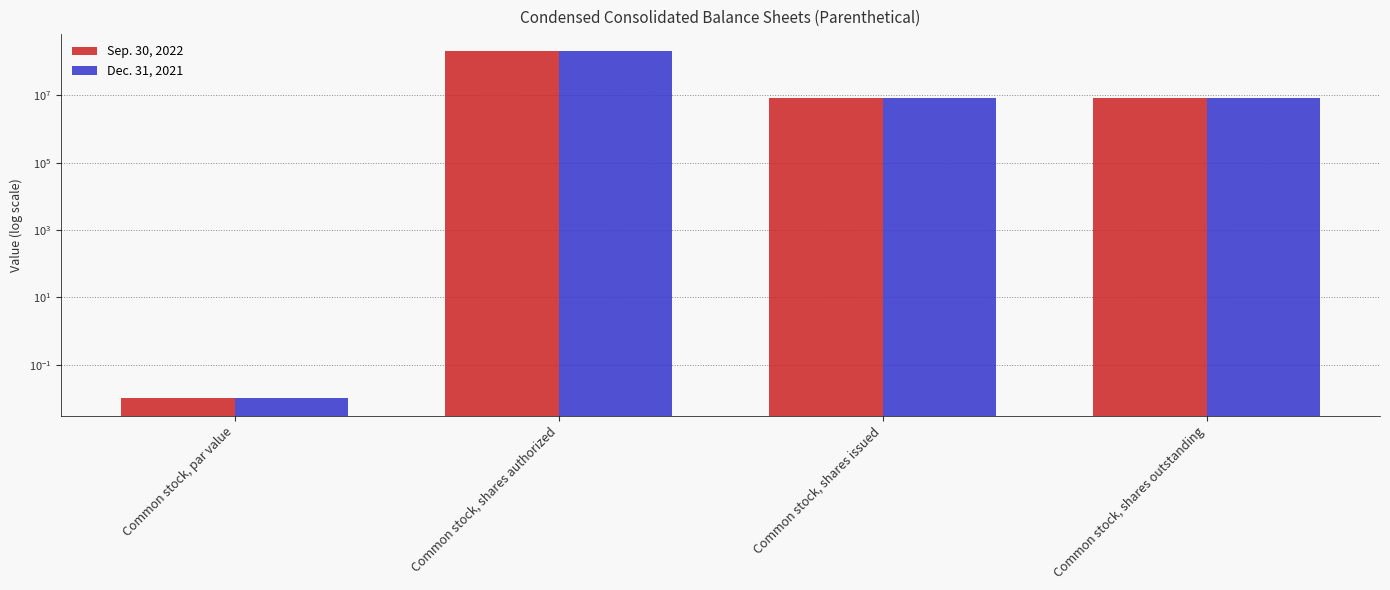

The Dec. 31, 2021 series shows 0.0 at Common stock, par value. True or false?

False